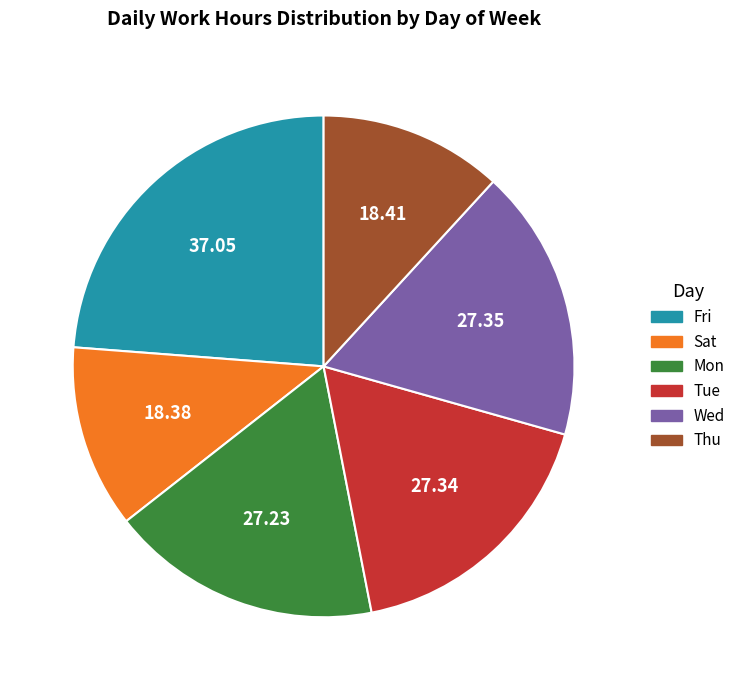

Is there a majority slice in this chart?

No